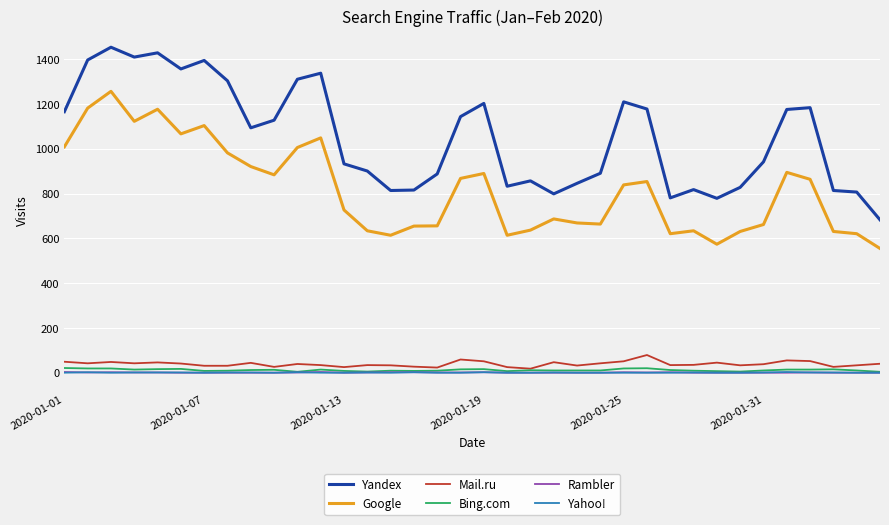

What is the lowest value of the Google series?

555